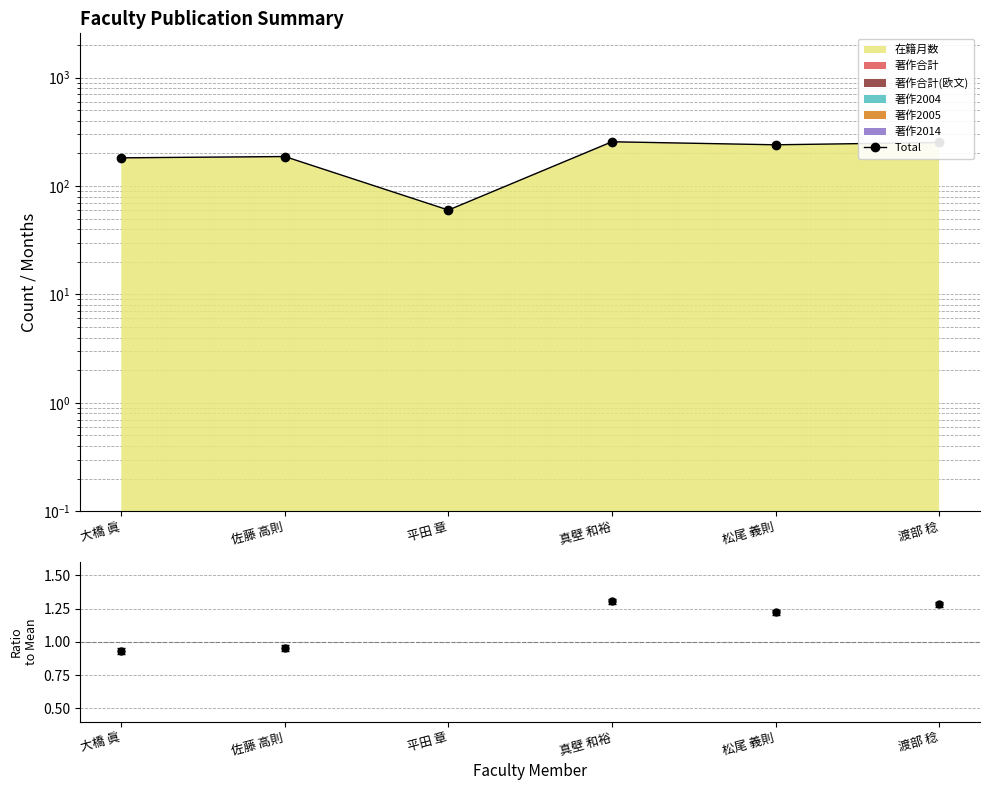

What is the difference between the maximum and second lowest values?

74